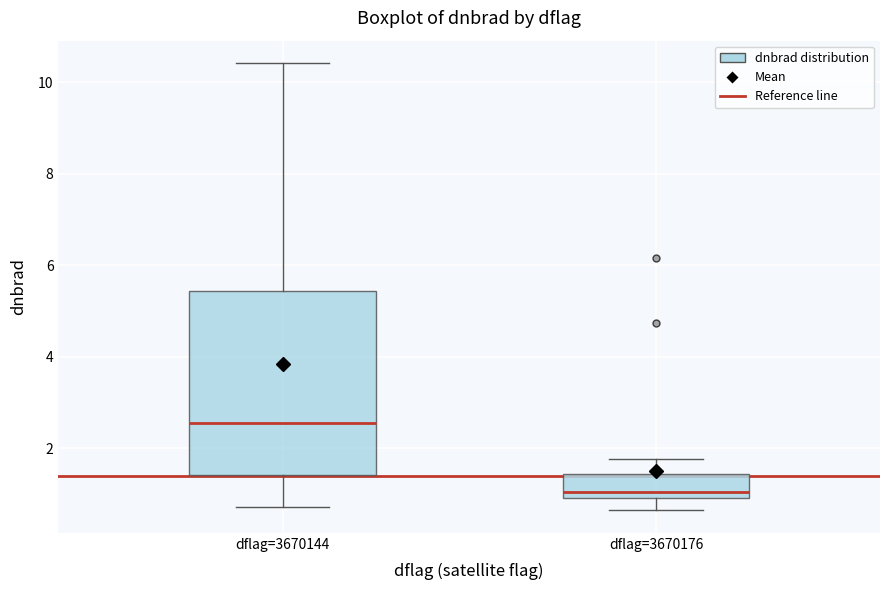

Where does the upper whisker of the box for dflag=3670144 end on the y-axis? The values are not printed on the chart, so give them approximately, as read against the axis.

10.4